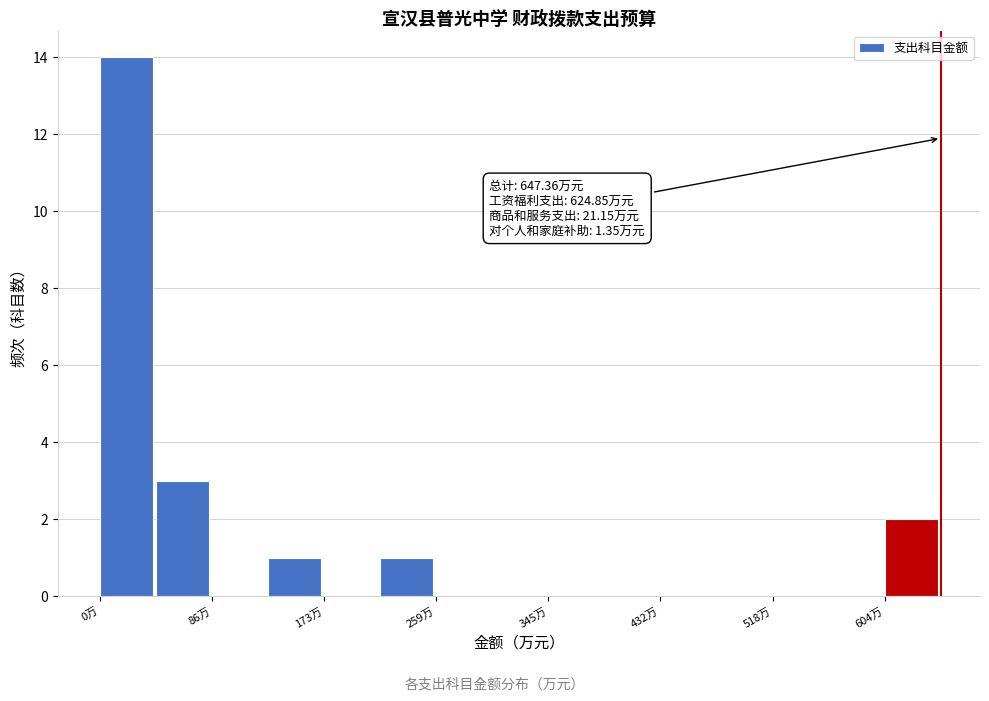

Over which range of the x-axis is the bar tallest?

0 to 40